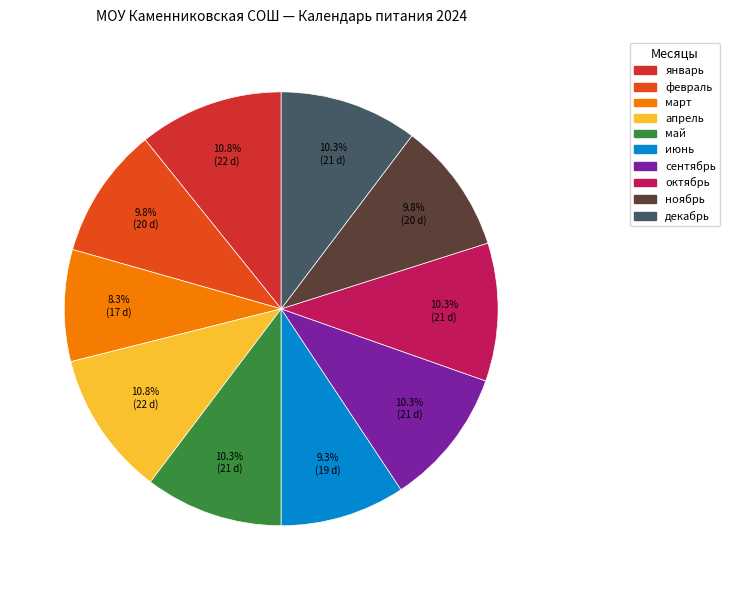

Count the number of slices in the pie.

10